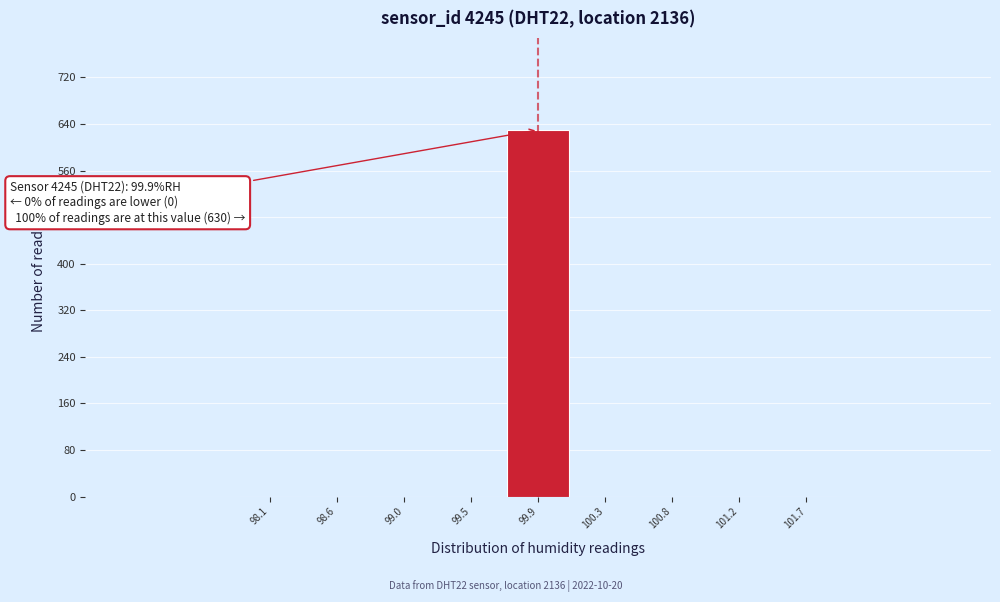

Which range on the x-axis has the tallest bar?

99.70 to 100.10